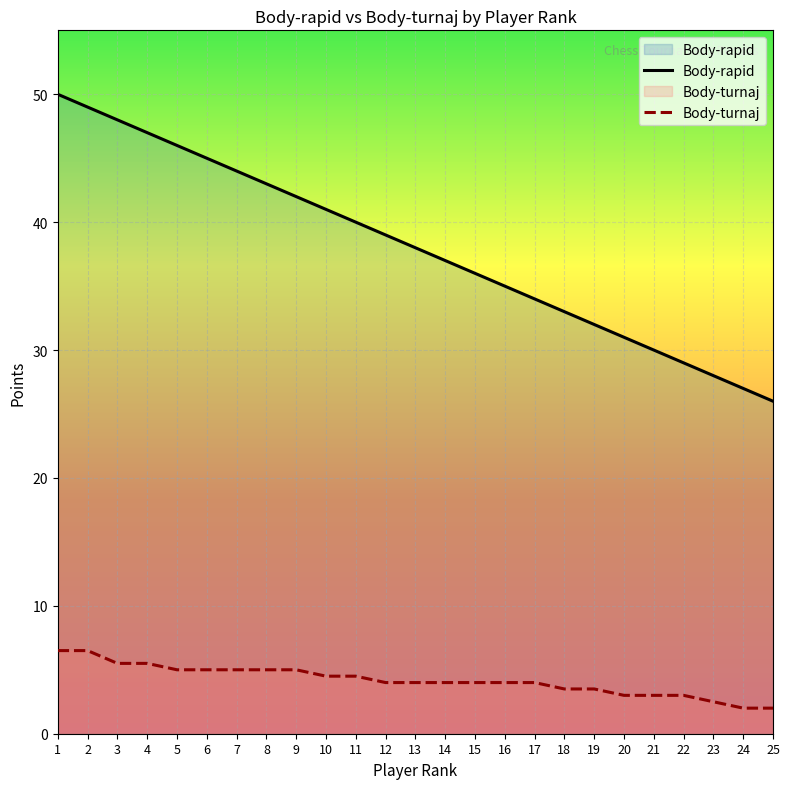

Reading left to right, extract all data points from this chart.

Body-rapid: 50.0	49.0	48.0	47.0	46.0	45.0	44.0	43.0	42.0	41.0	40.0	39.0	38.0	37.0	36.0	35.0	34.0	33.0	32.0	31.0	30.0	29.0	28.0	27.0	26.0
Body-turnaj: 6.5	6.5	5.5	5.5	5.0	5.0	5.0	5.0	5.0	4.5	4.5	4.0	4.0	4.0	4.0	4.0	4.0	3.5	3.5	3.0	3.0	3.0	2.5	2.0	2.0